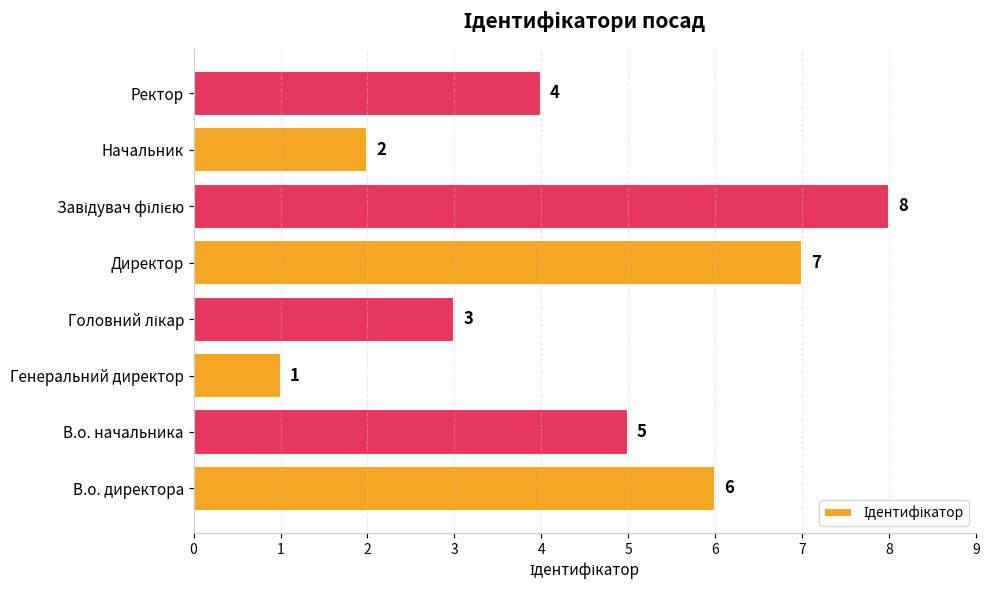

Is it true that the value at Генеральний директор is 1?

True